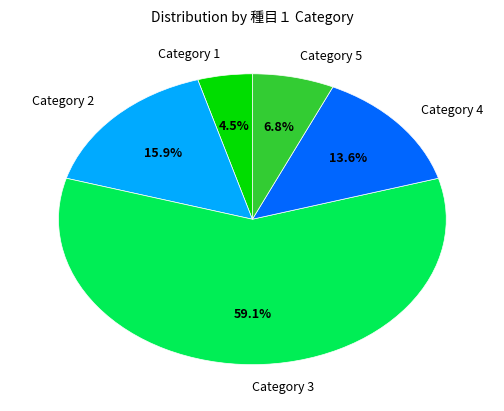

Do Category 3 and Category 1 together represent more than half of the pie?

Yes